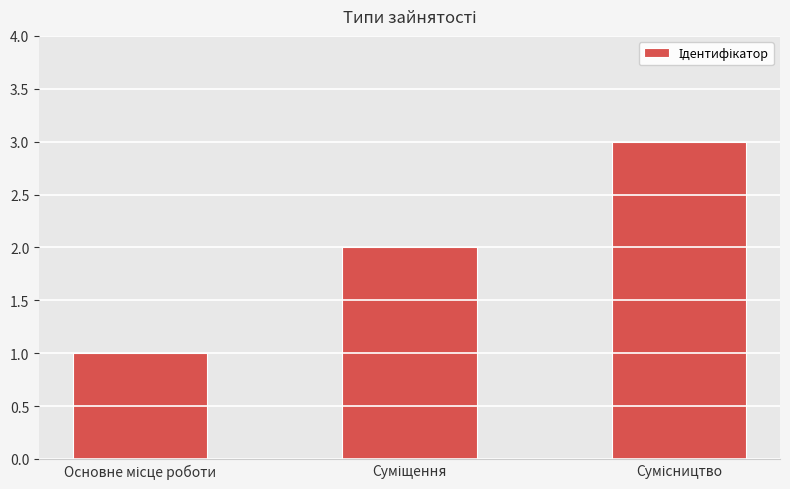

What is the maximum value shown in the chart?

3